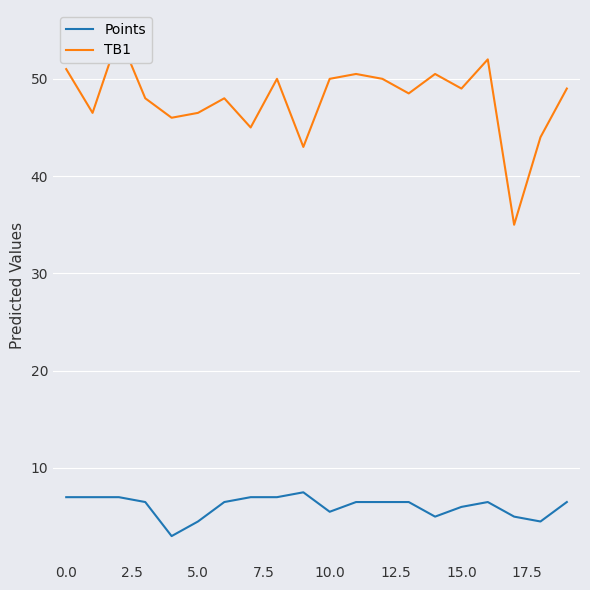

How many lines are shown in the chart?

2